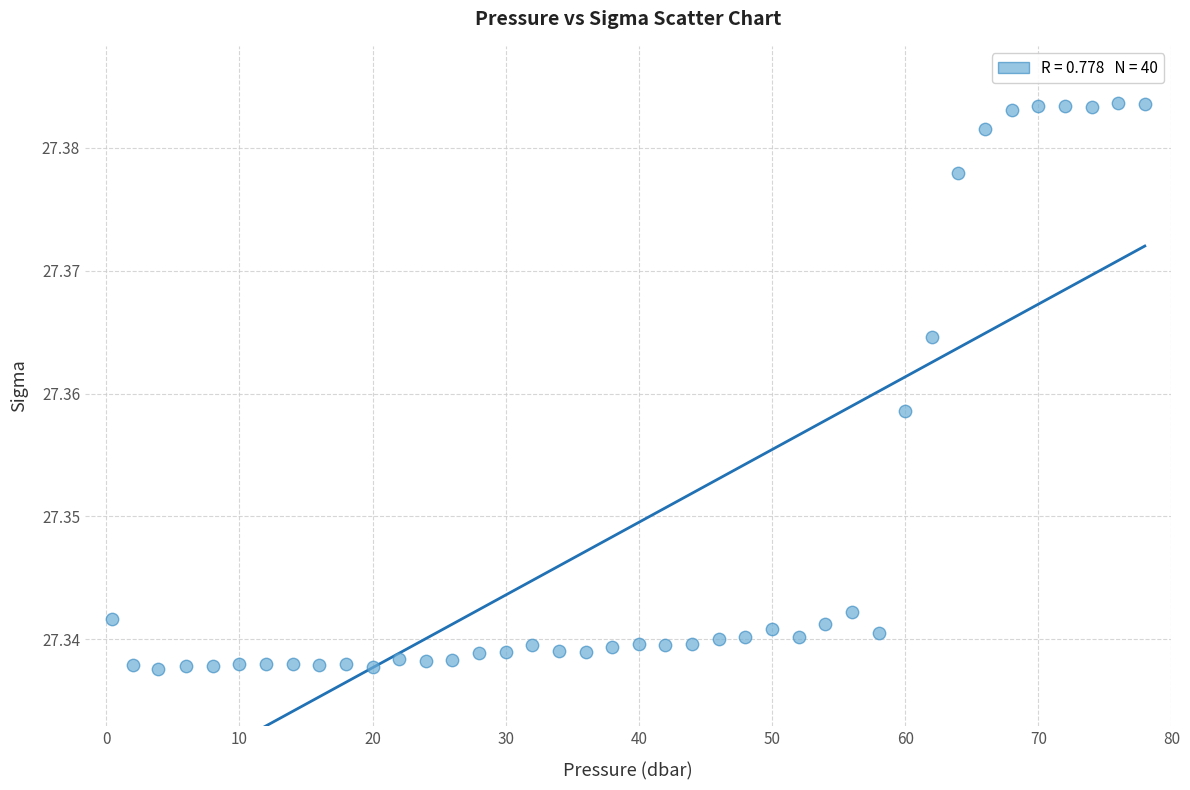

What is the range of X values (max minus min)?

77.6